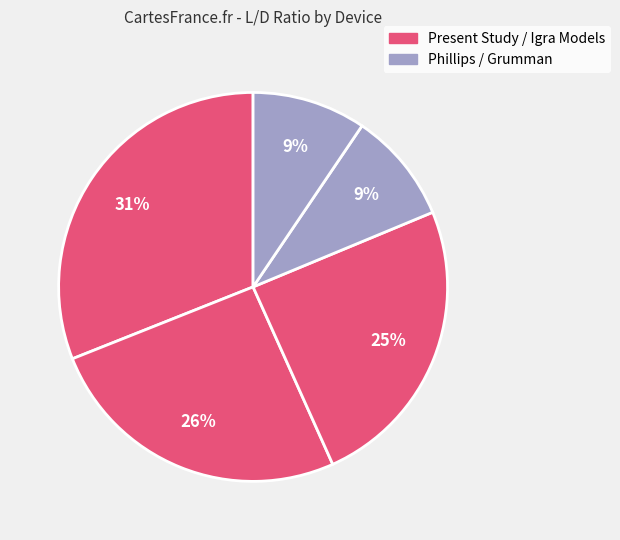

How many slices are in this pie chart?

5